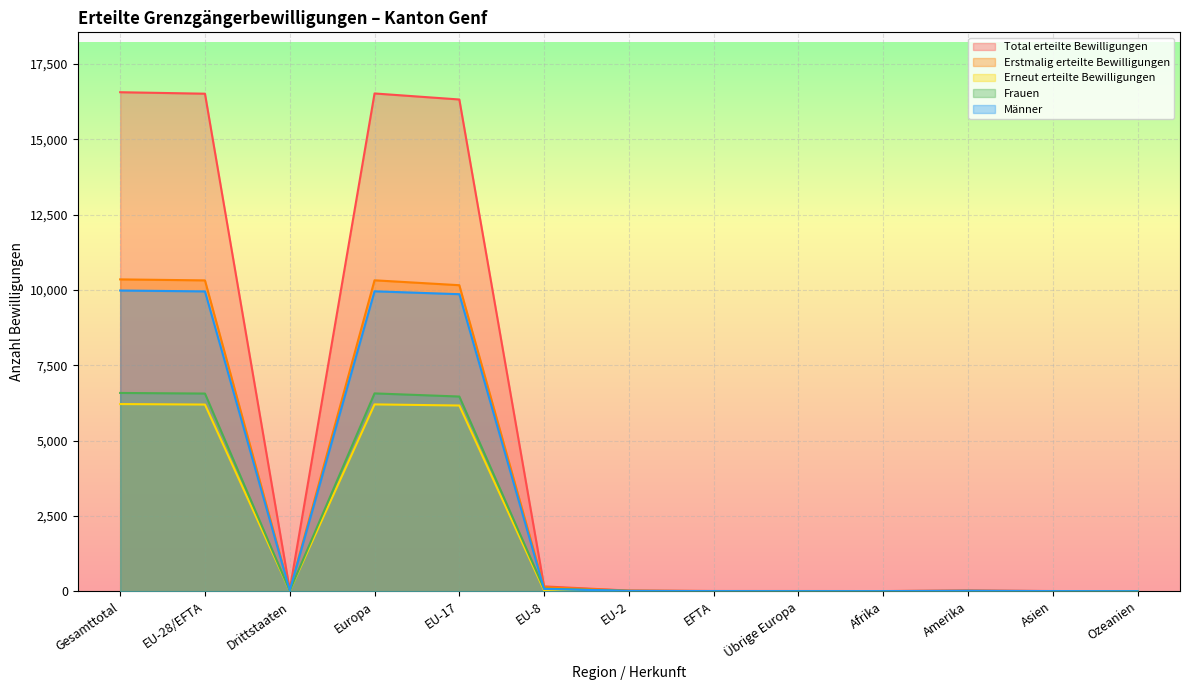

Count the number of categories in the chart.

13